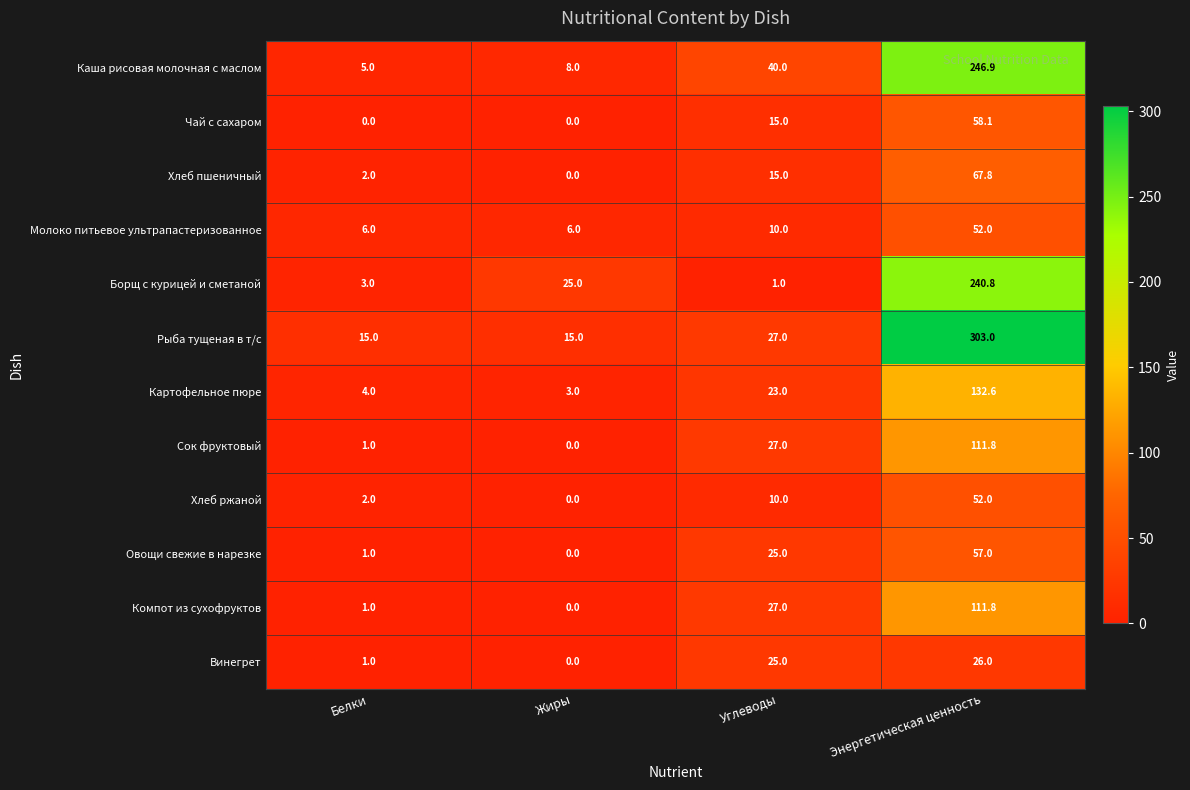

At how many categories does at least one series exceed 159?

1